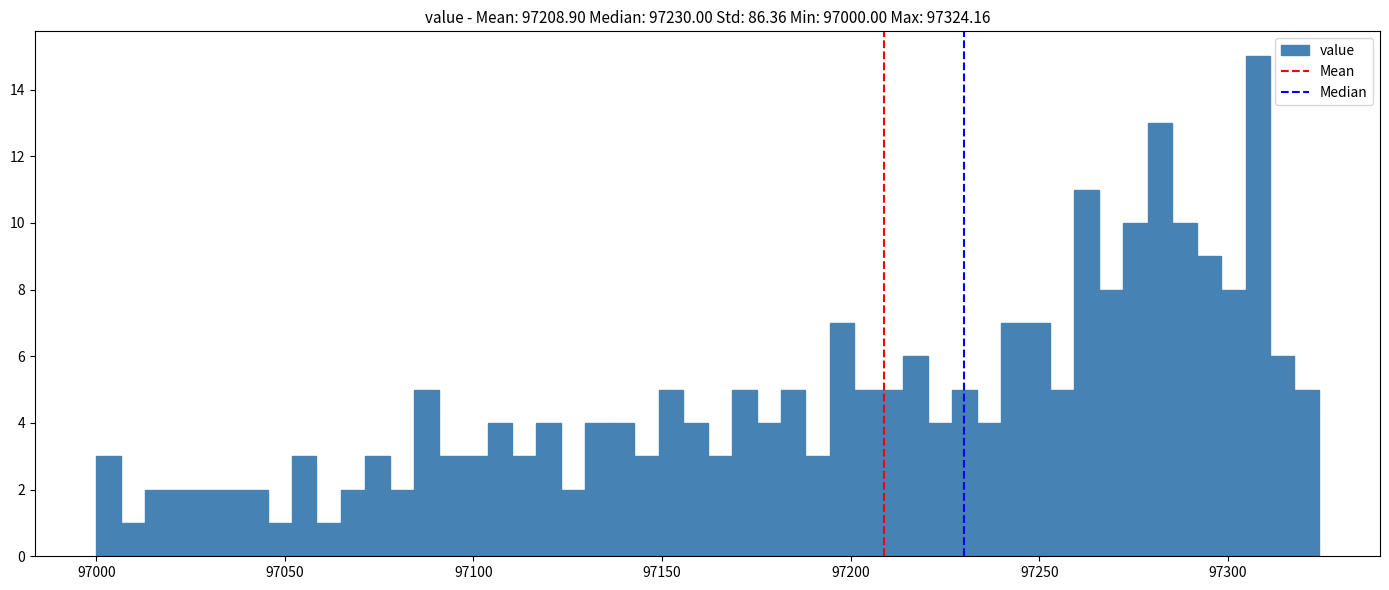

Read against the x-axis, roughly where is the centre of the tallest bar?

97310